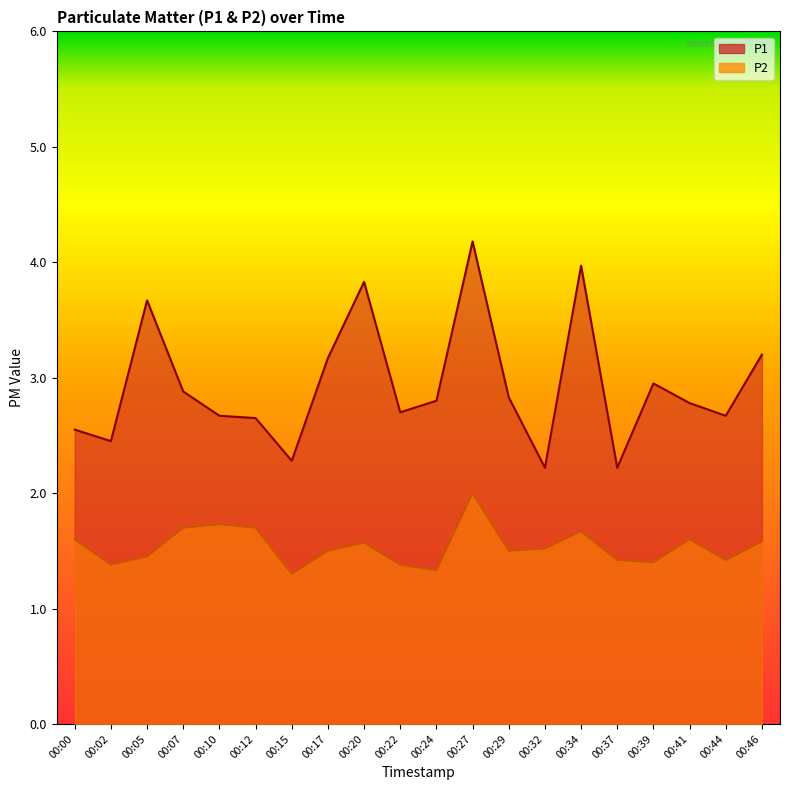

True or false: P2 has a value of 1.5 at 00:29.

True